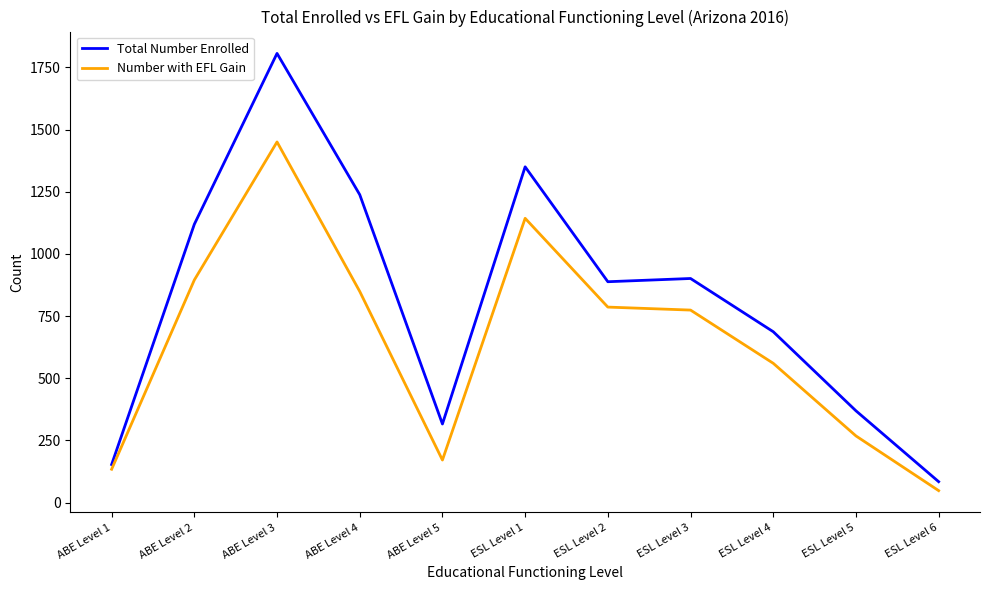

True or false: Number with EFL Gain and Total Number Enrolled cross at least once.

False